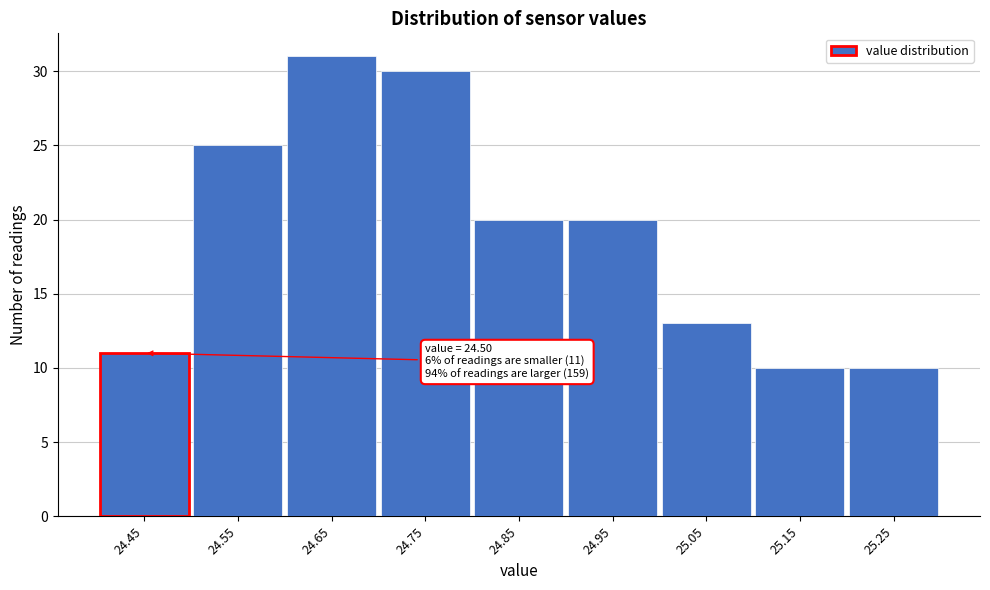

Reading left to right, list all the values displayed in this chart.

11	25	31	30	20	20	13	10	10